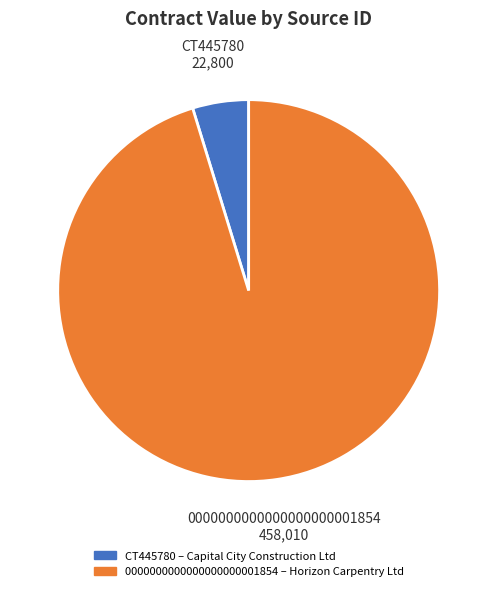

True or false: 0000000000000000000001854 accounts for 95% of the total.

True